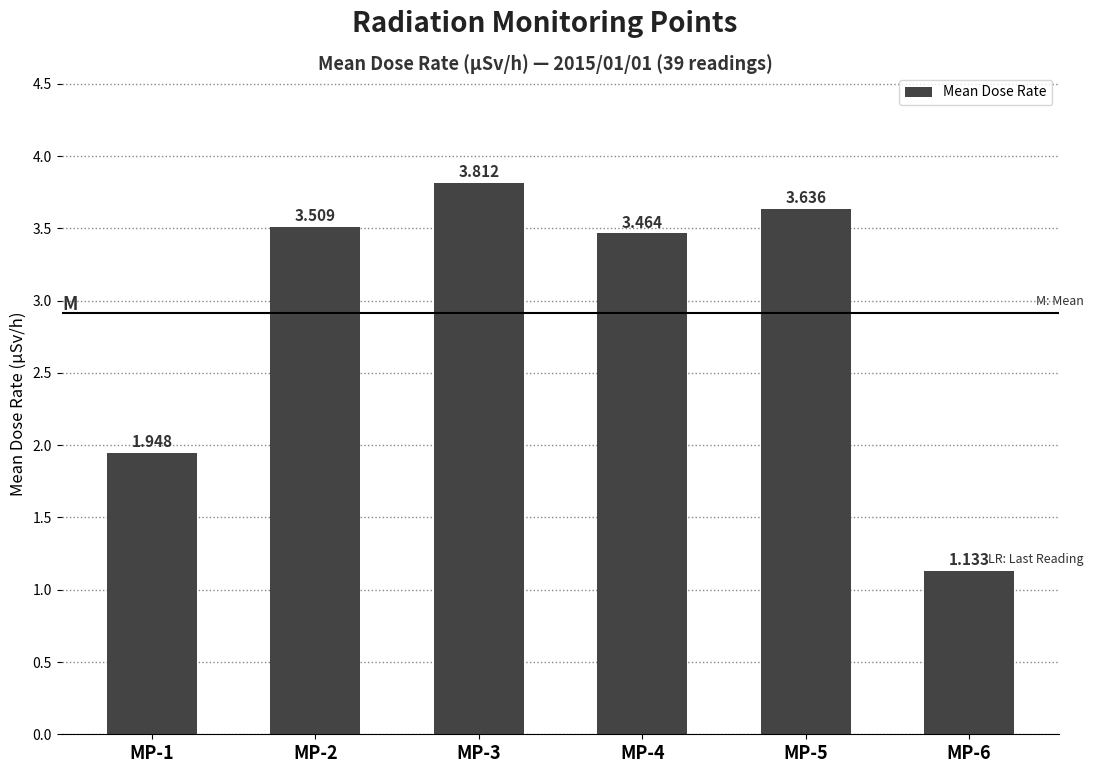

How many data points does each series have?

6